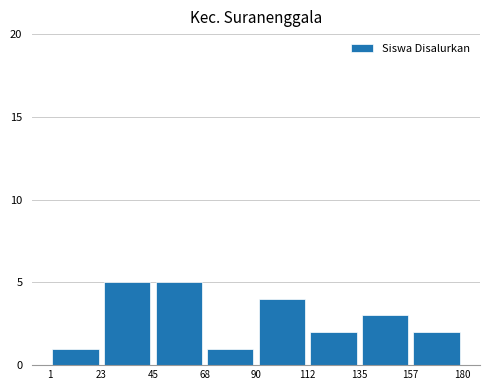

Reading left to right, list every bar in this chart as the range it spans on the x-axis followed by its height. The values are not printed on the chart, so give them approximately, as read against the axis.

1 to 23: 1
23 to 45: 5
45 to 68: 5
68 to 90: 1
90 to 112: 4
112 to 135: 2
135 to 157: 3
157 to 180: 2